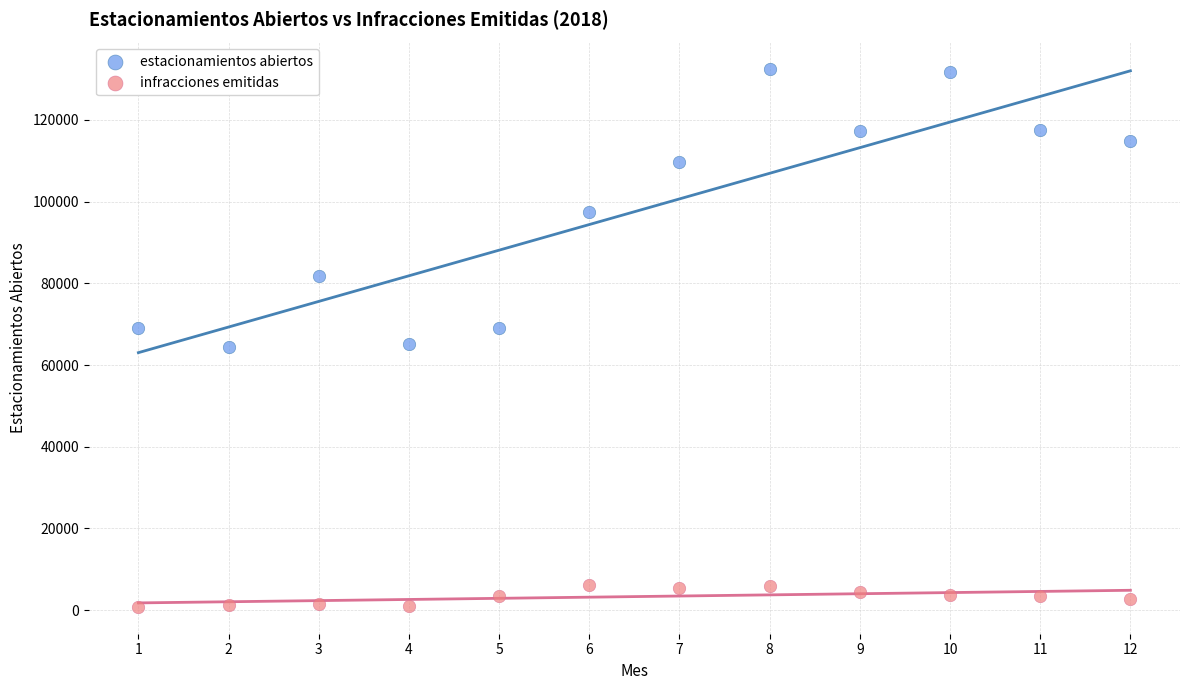

Across all data points, what is the range of Y values (max minus min)?

131604